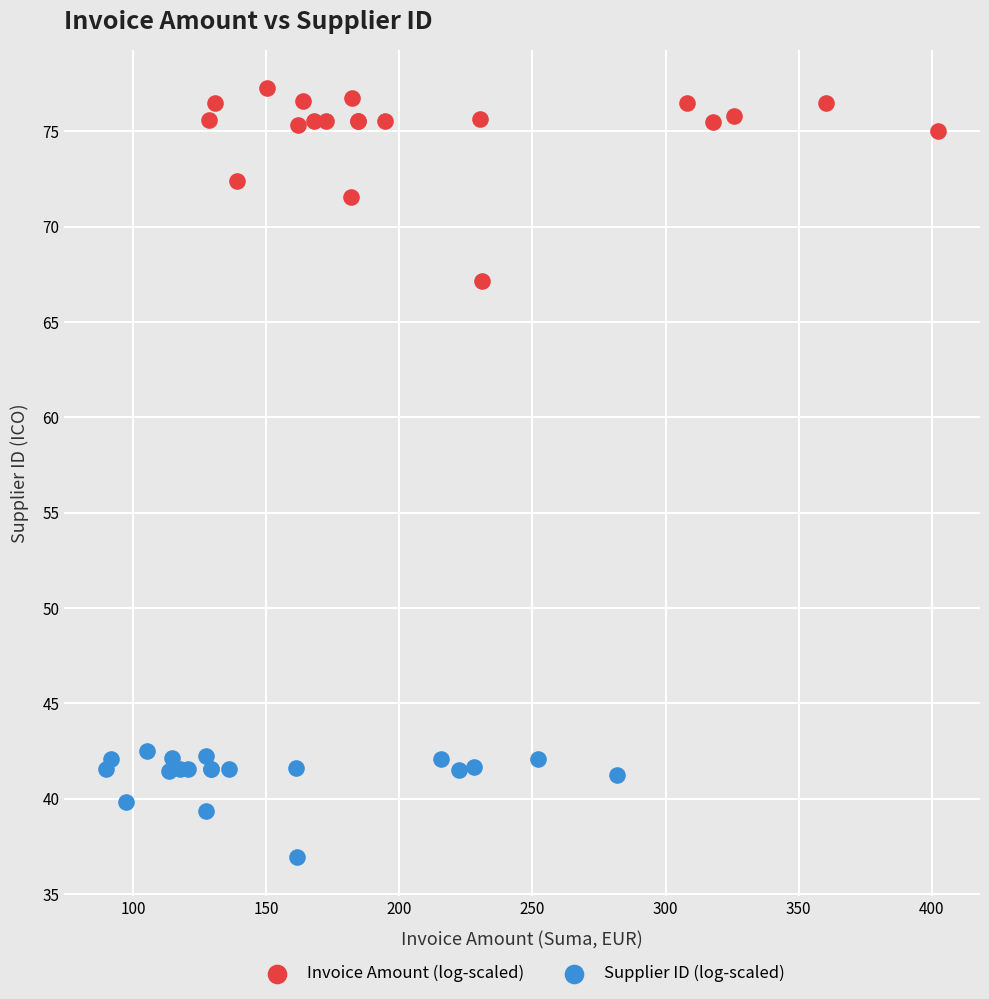

What are all the series names shown in the legend?

Invoice Amount (log-scaled), Supplier ID (log-scaled)